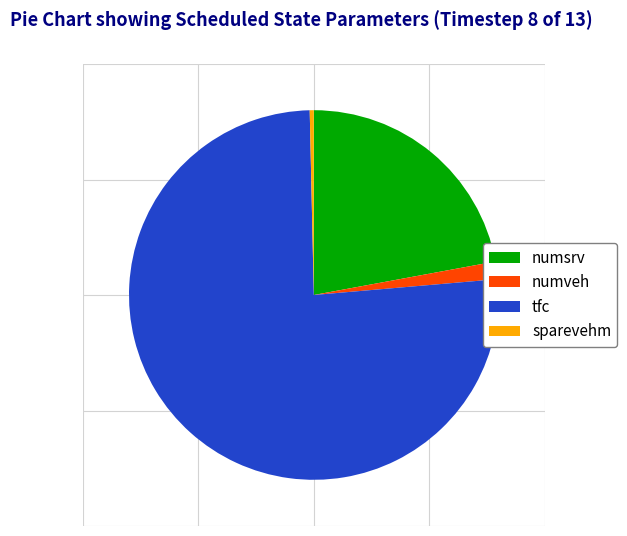

Is it true that tfc is 62% of the pie?

False